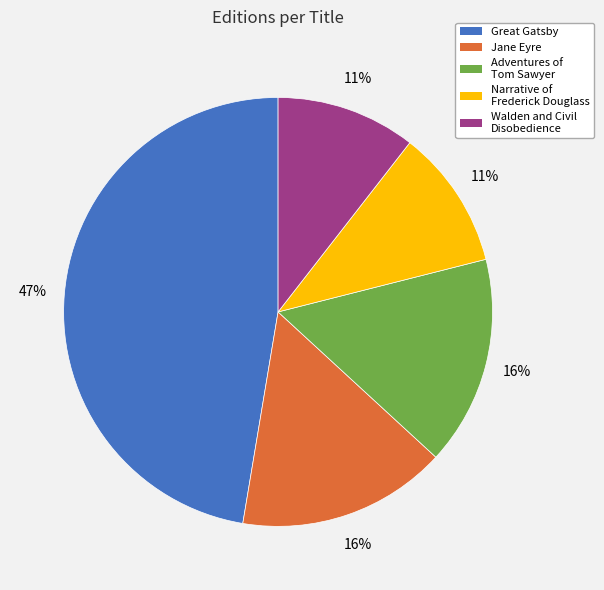

Does any single category account for the majority?

No